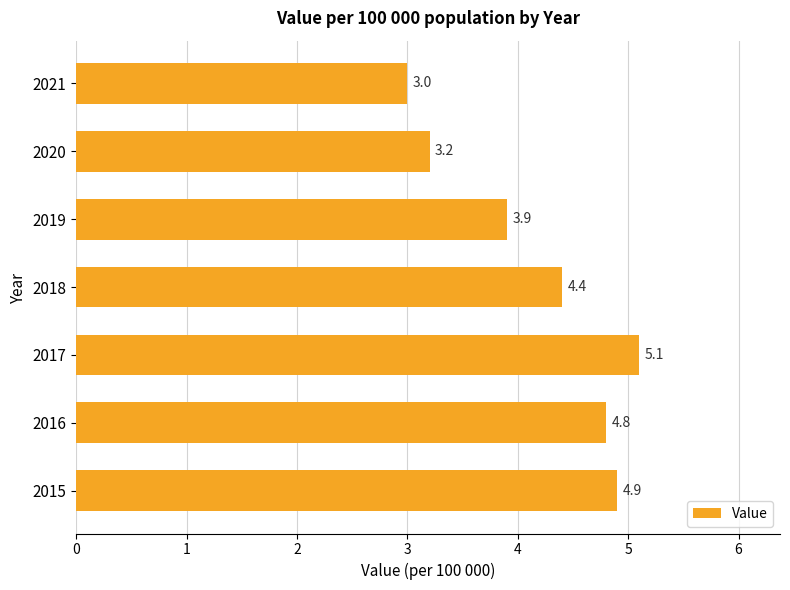

Between 2021 and 2020, which is larger?

2020